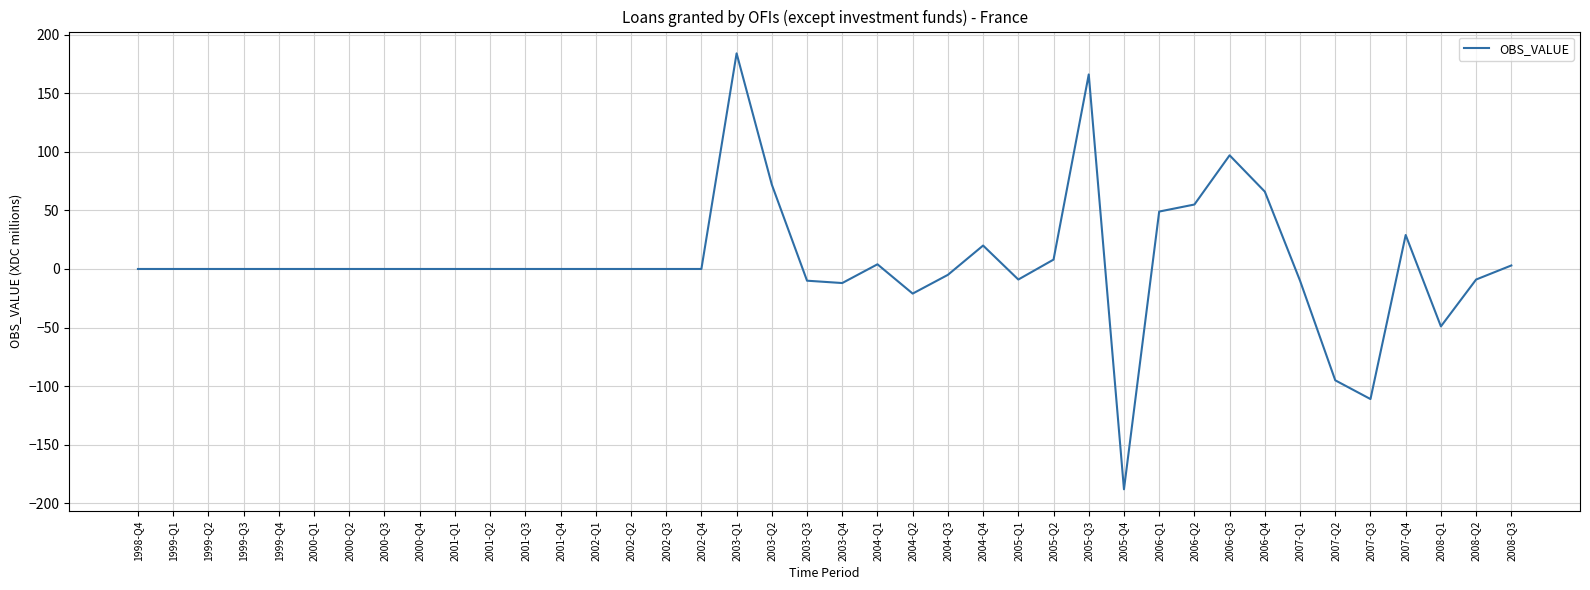

The value at 2006-Q3 is 128. True or false?

False